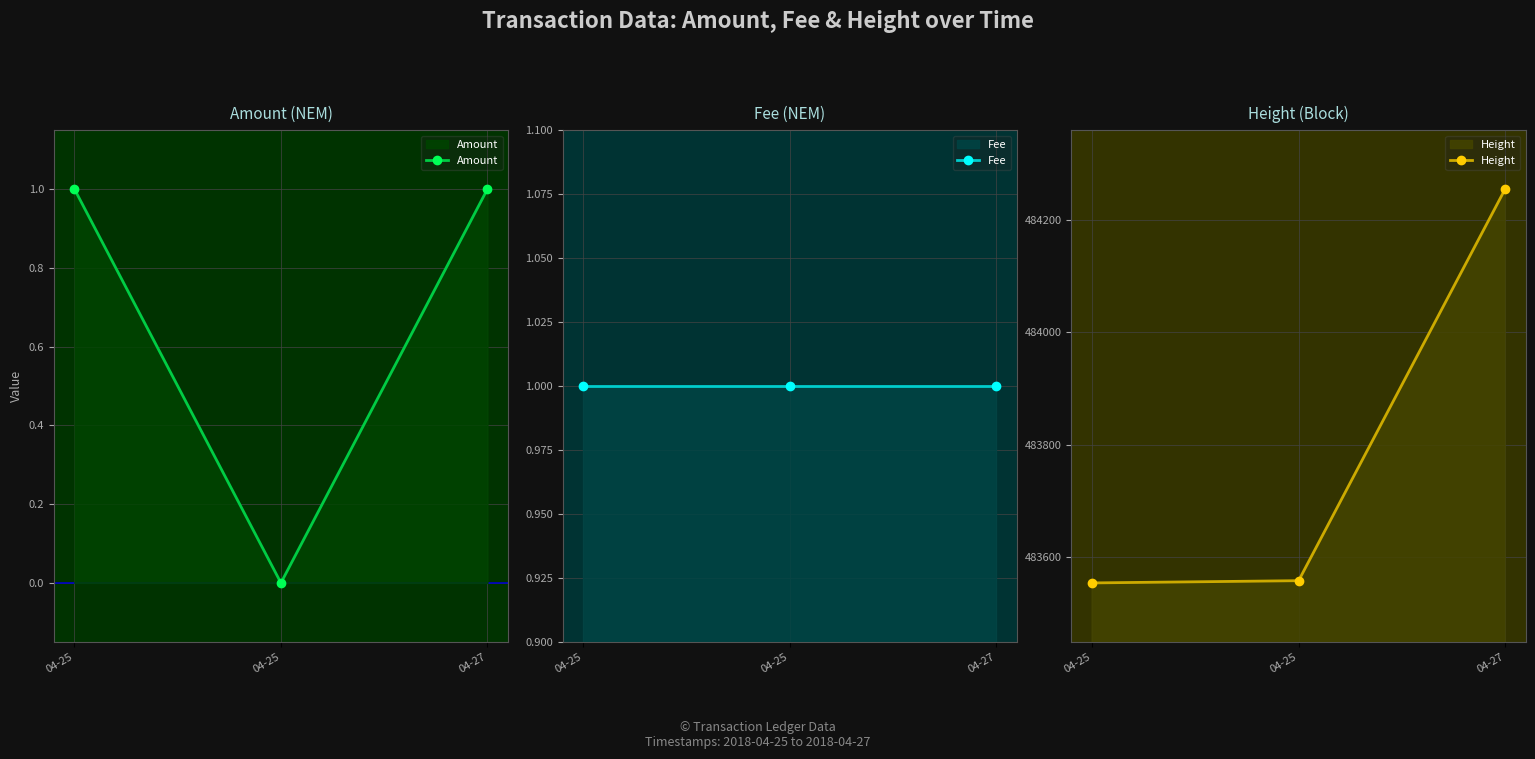

Where is Amount nearest to the value 0?

04-25